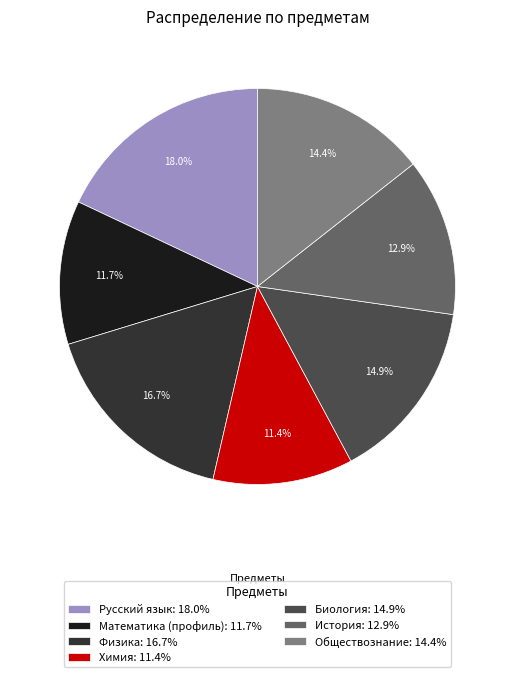

True or false: История accounts for 23% of the total.

False